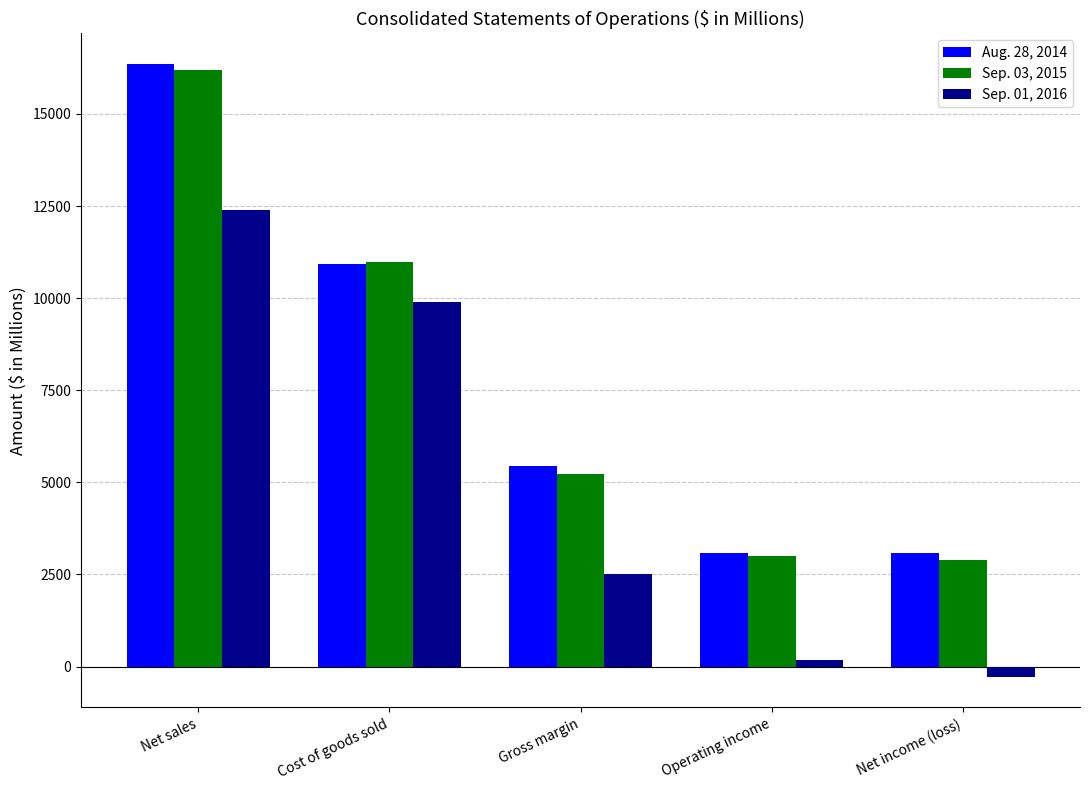

What is the value of the Aug. 28, 2014 bar at the 2nd from the left?

10921